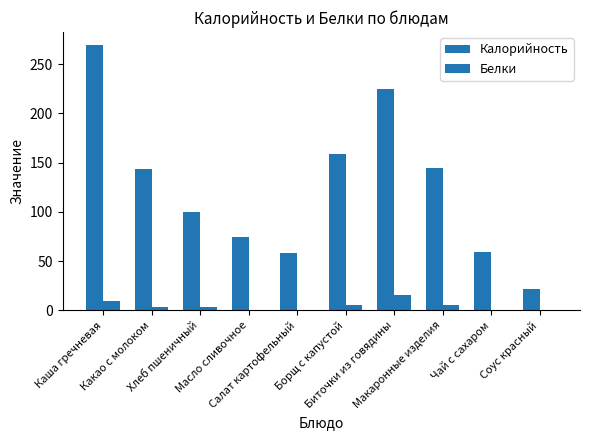

Are the bars grouped side by side (vs. stacked)?

Yes